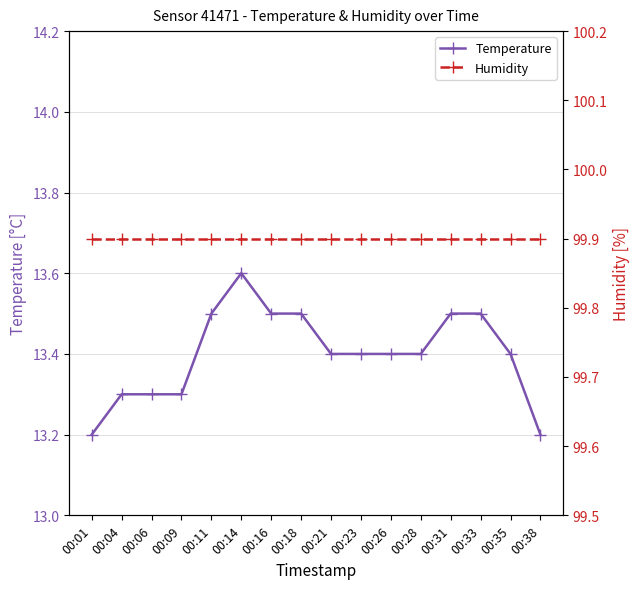

Is it true that Humidity equals 99.9 at 00:26?

True